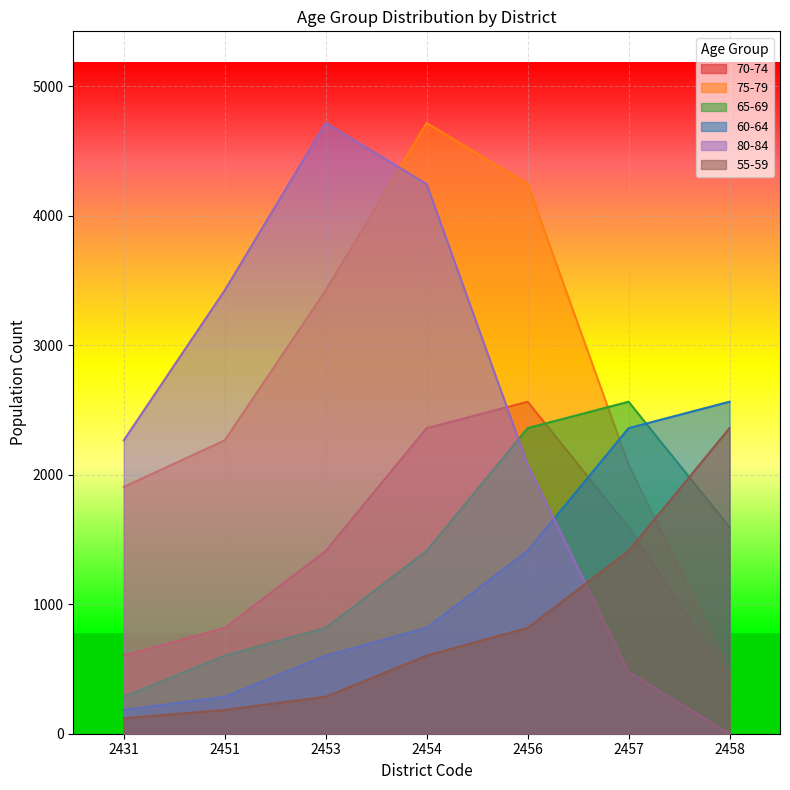

True or false: 65-69 and 55-59 intersect in this chart.

True